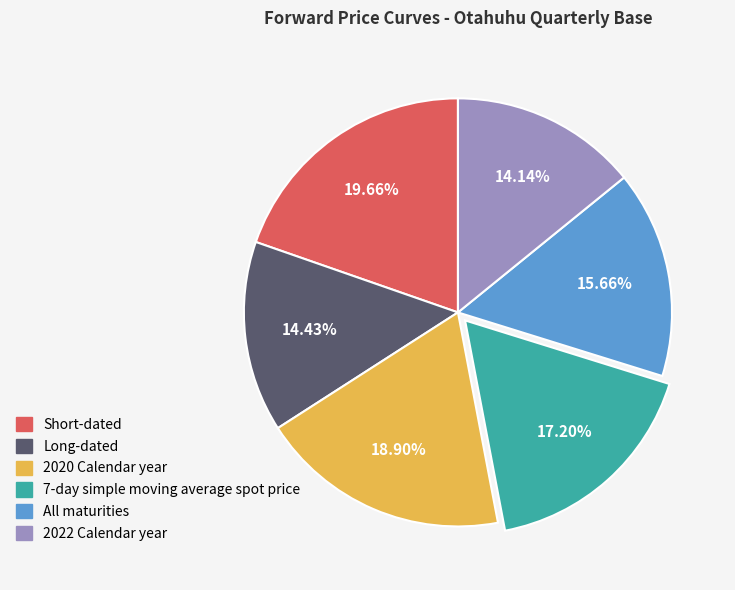

What is the largest slice in the pie chart?

Short-dated